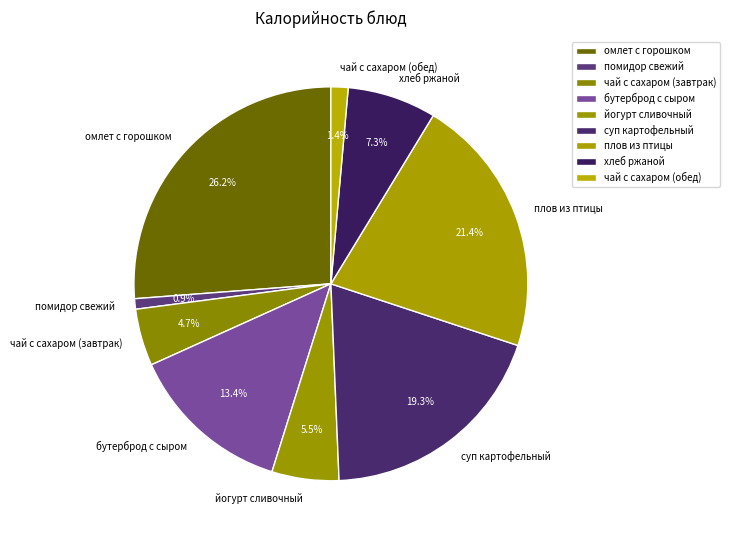

How many slices are in this pie chart?

9